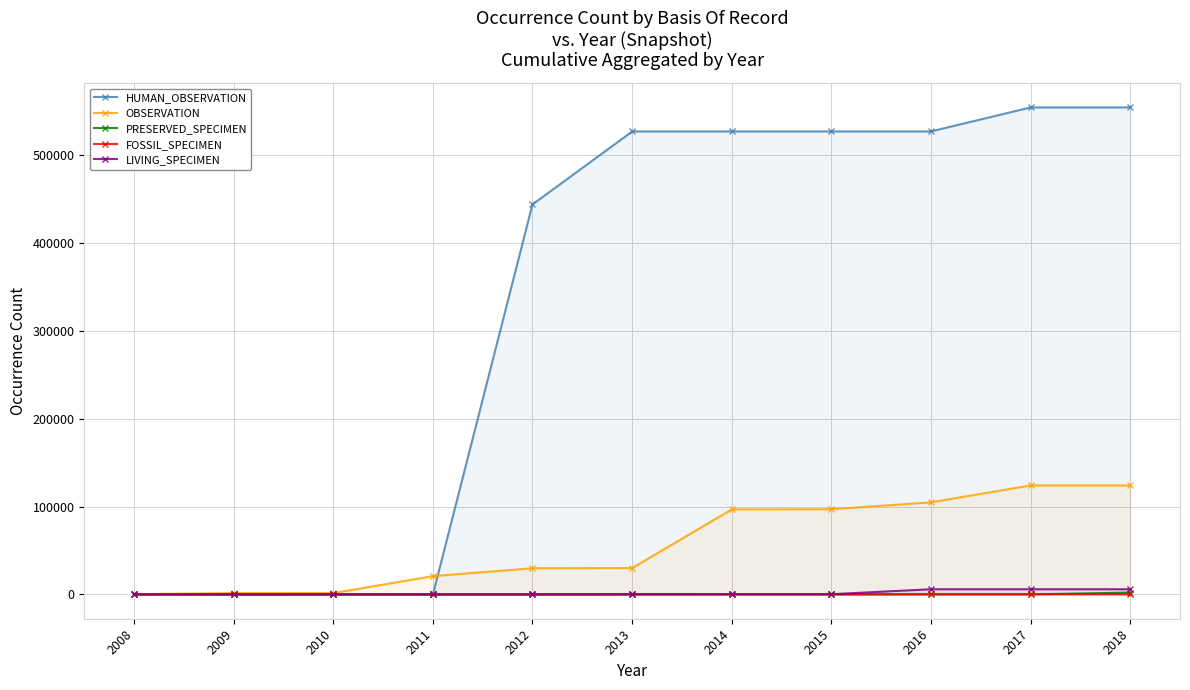

What is the difference between the second highest and minimum values in the LIVING_SPECIMEN series?

5847